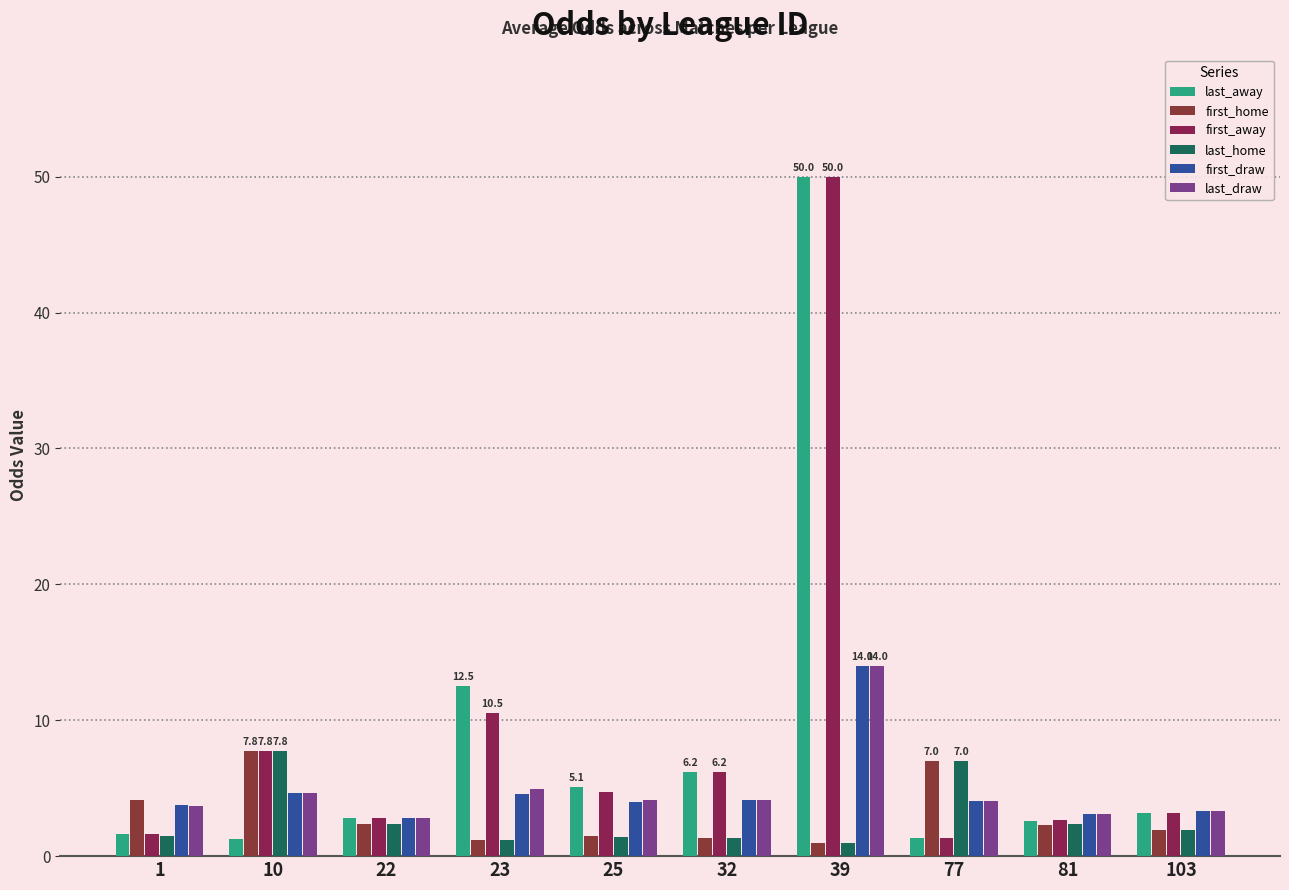

What are all the series names shown in the legend?

last_away, first_home, first_away, last_home, first_draw, last_draw